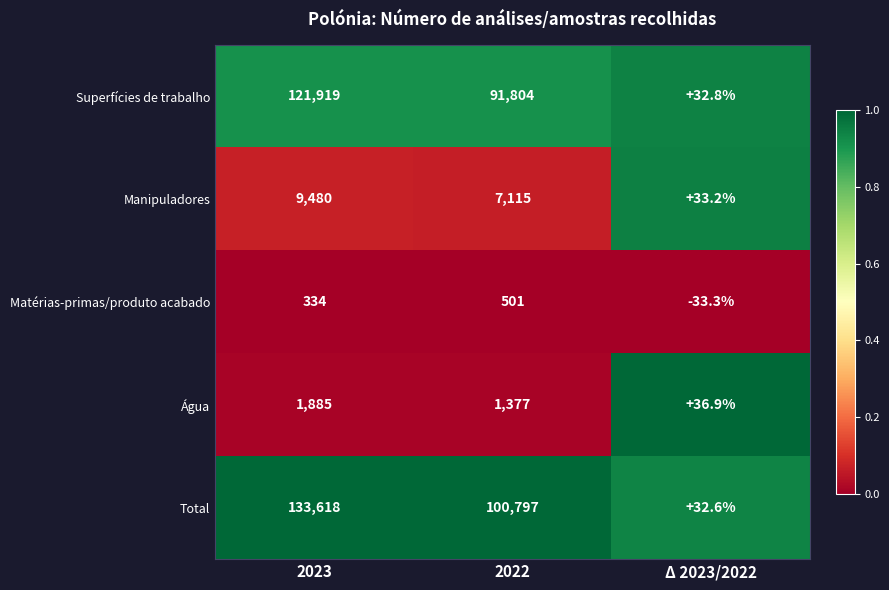

Where is Água nearest to the value 960?

2022